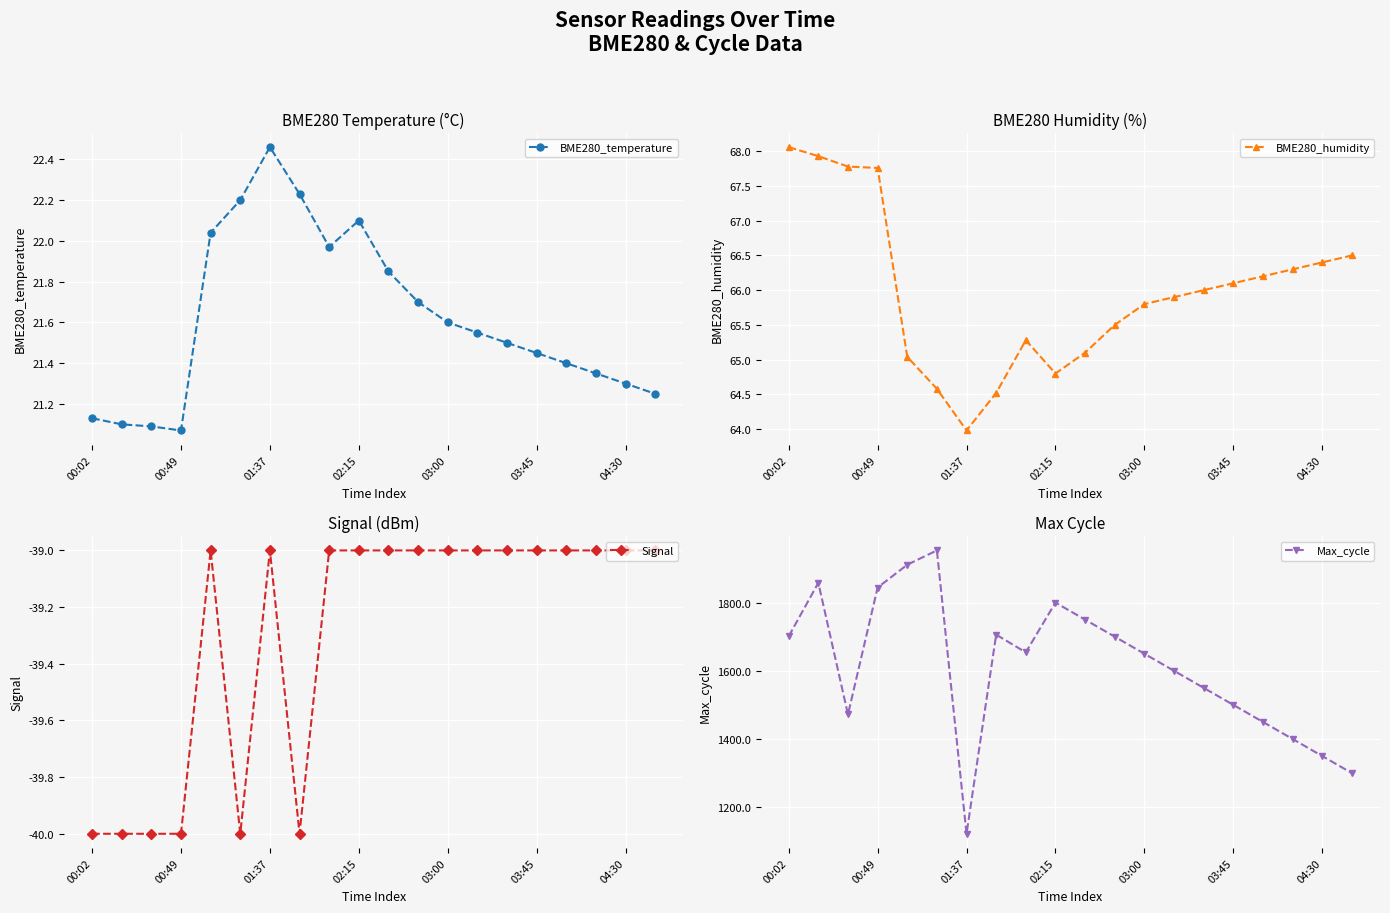

The value of BME280_temperature at 01:37 is 36.0. True or false?

False